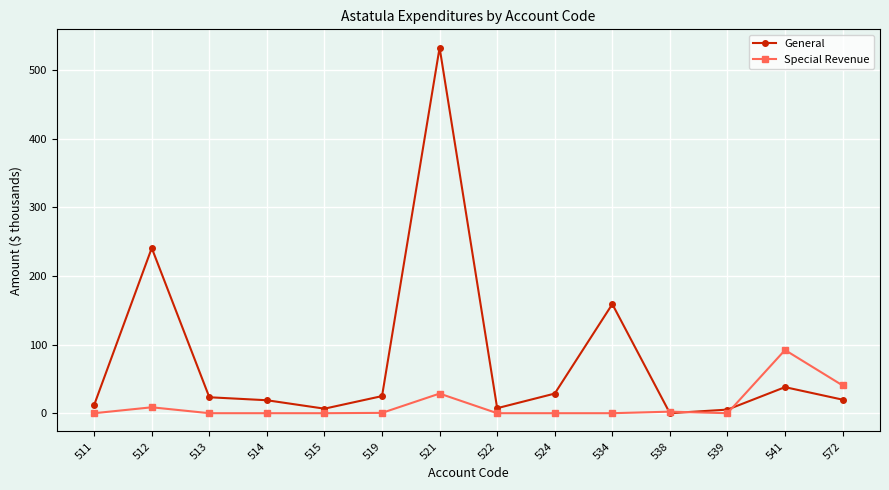

List the series in order of their overall mean, lowest first.

Special Revenue, General